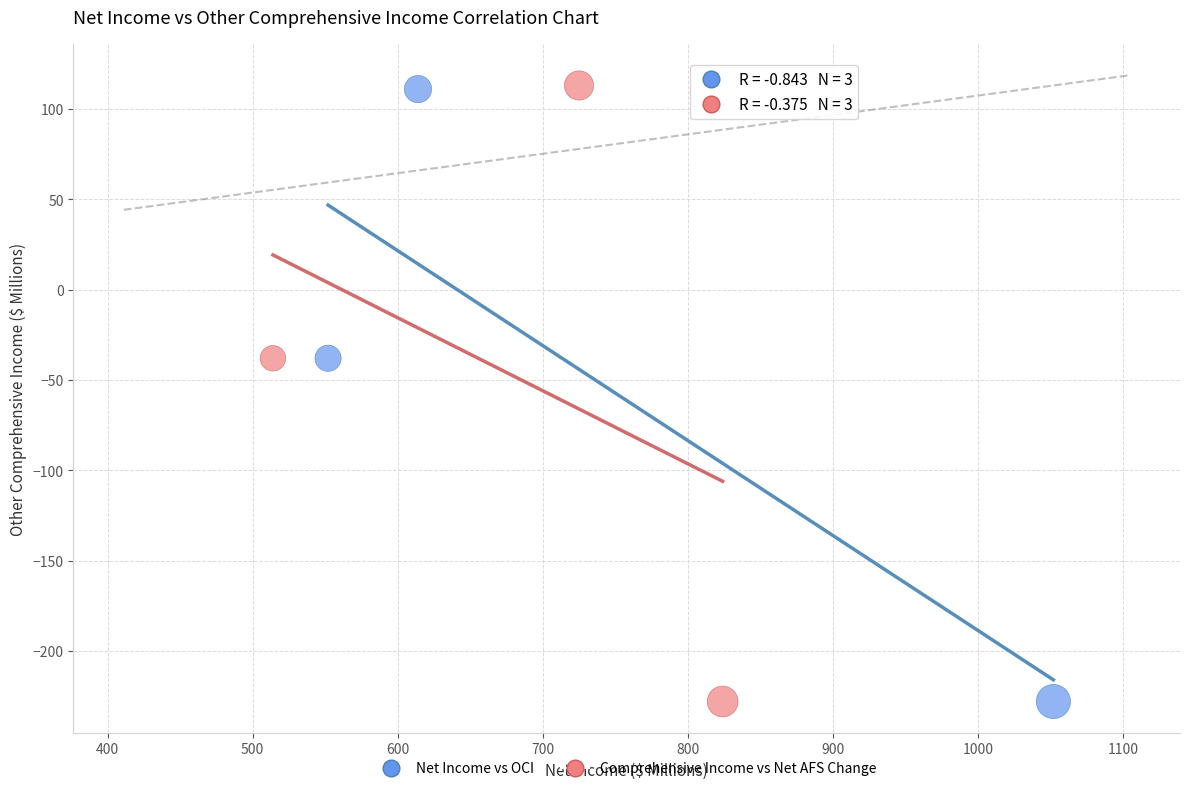

Which series has the largest Y range (max minus min)?

Comprehensive Income vs Net AFS Change